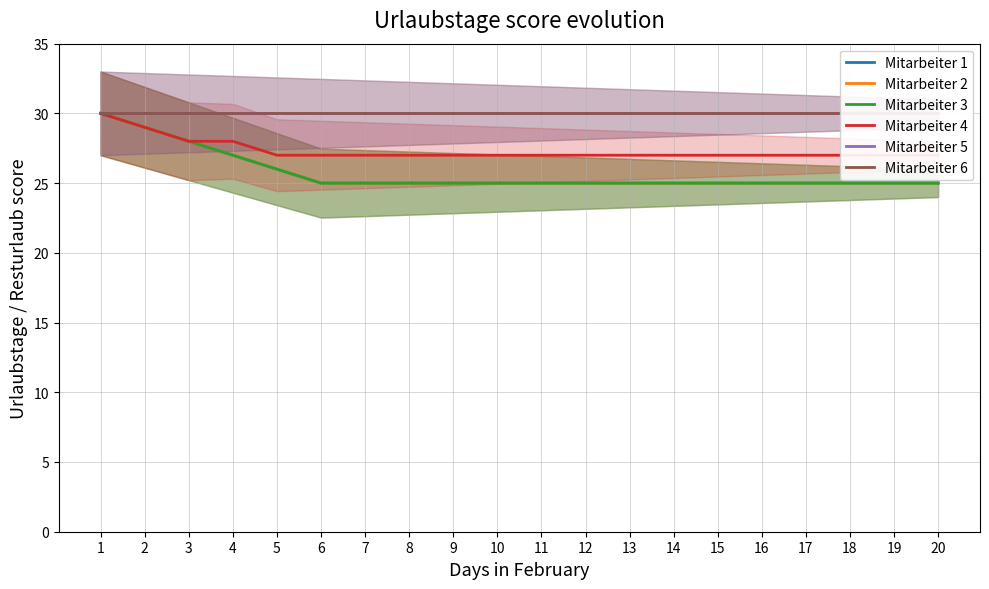

What is the sum of the Mitarbeiter 3 values at 14 and 17?

50